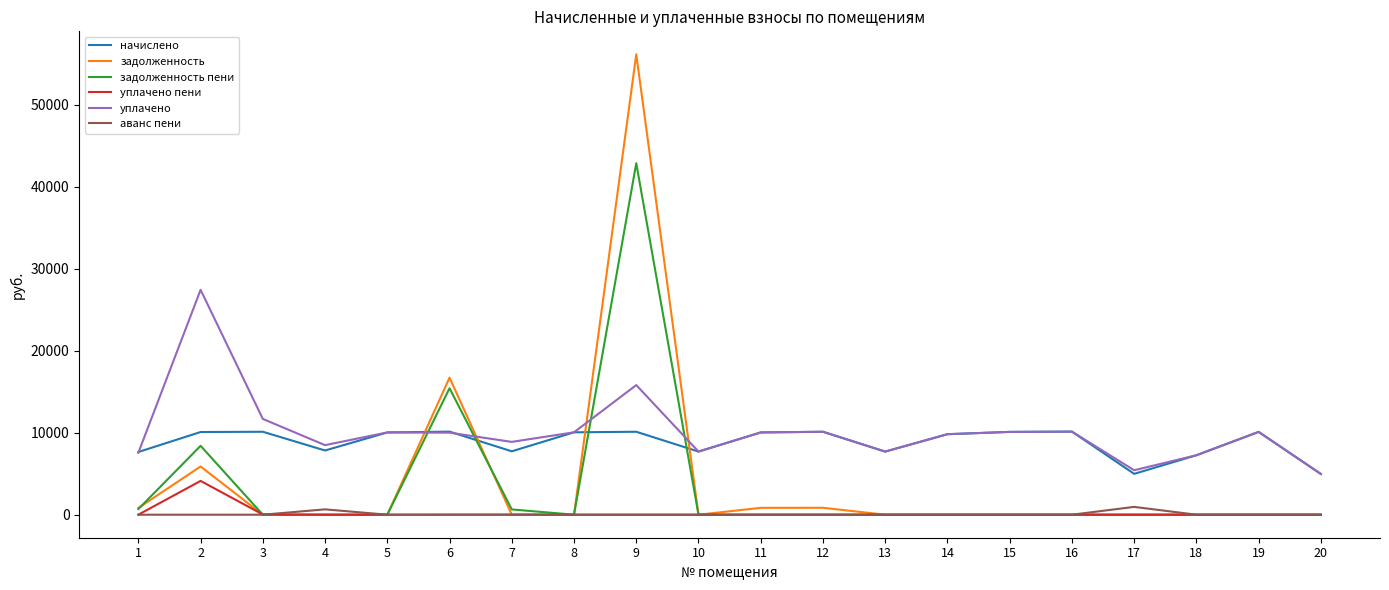

True or false: задолженность пени has a value of -16615.8 at 10.

False